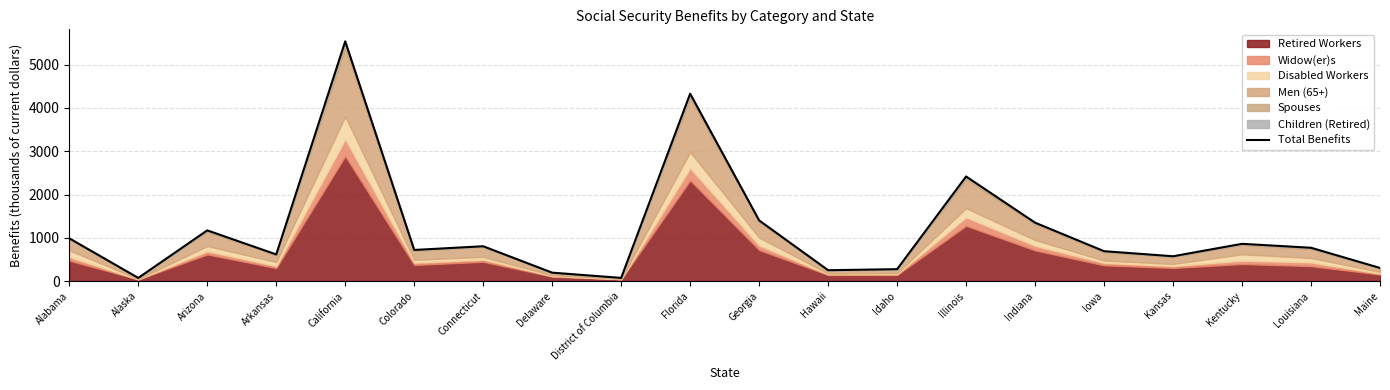

Is it true that the value at Idaho is 173.0?

False